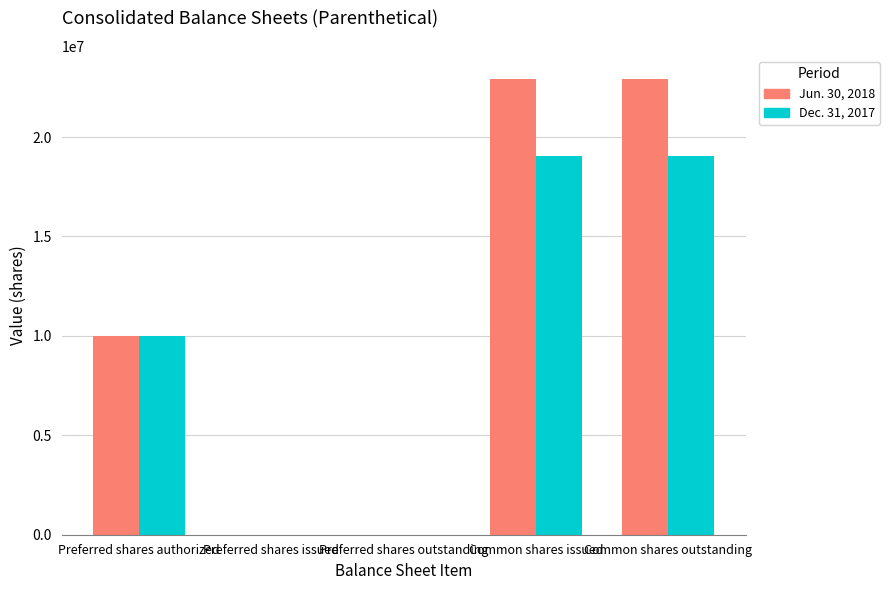

The value of Dec. 31, 2017 at Preferred shares issued is 0. True or false?

True